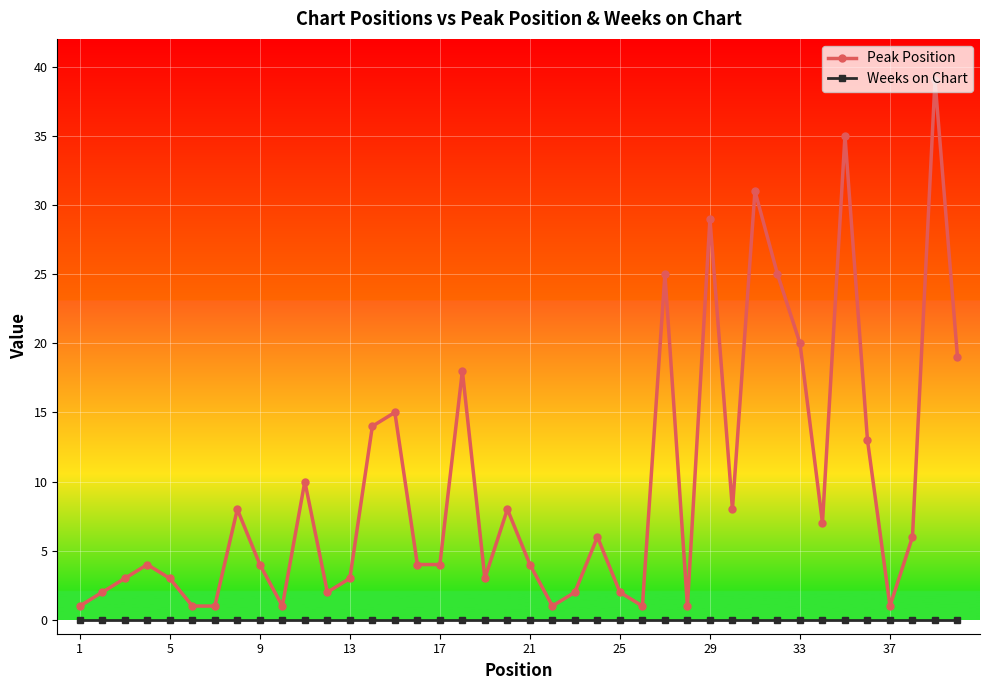

Reading left to right, list all the values displayed in this chart.

Peak Position: 1	2	3	4	3	1	1	8	4	1	10	2	3	14	15	4	4	18	3	8	4	1	2	6	2	1	25	1	29	8	31	25	20	7	35	13	1	6	39	19
Weeks on Chart: 0	0	0	0	0	0	0	0	0	0	0	0	0	0	0	0	0	0	0	0	0	0	0	0	0	0	0	0	0	0	0	0	0	0	0	0	0	0	0	0